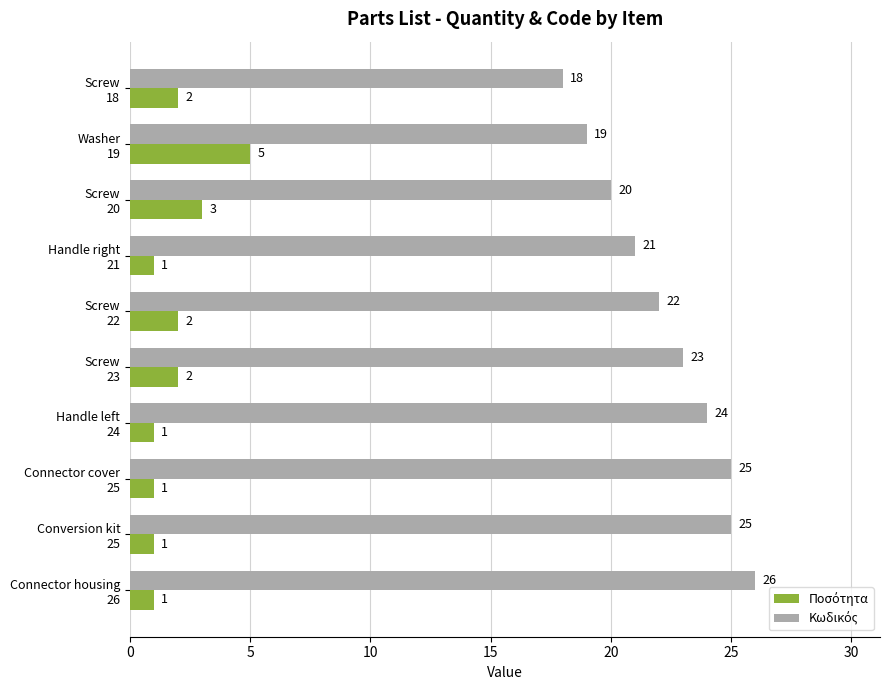

What is the maximum value shown in the chart?

26